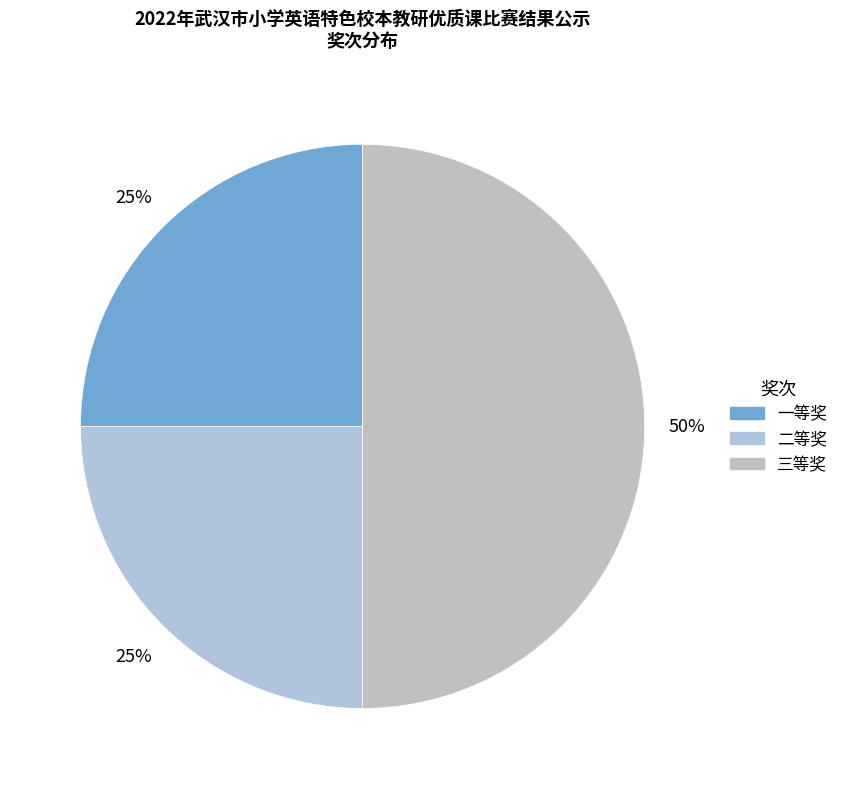

Rank the categories by value from highest to lowest.

三等奖, 一等奖, 二等奖